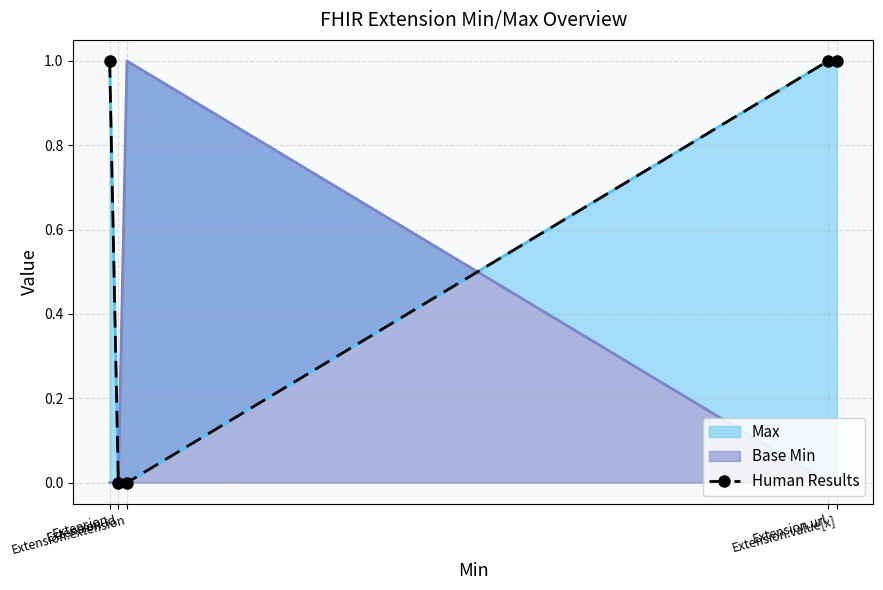

The value at Extension.url is 1. True or false?

True